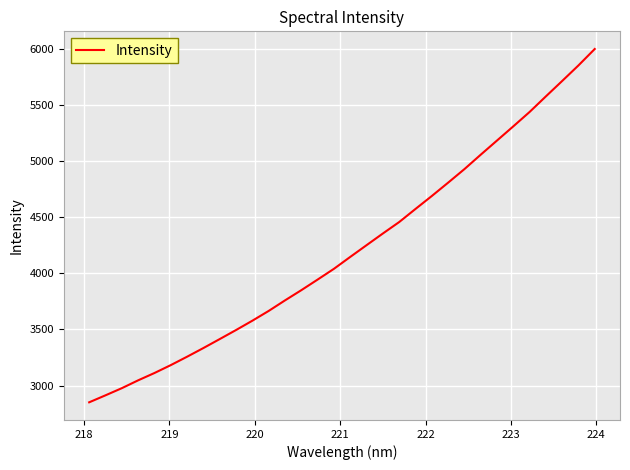

What is the smallest value displayed?

2851.4